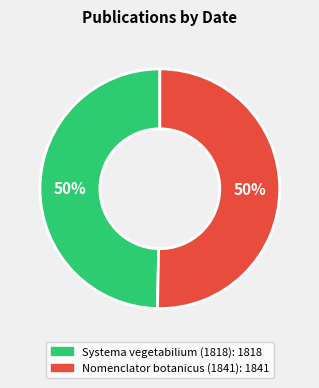

To the nearest percent, what is the combined percentage of Systema vegetabilium (1818) and Nomenclator botanicus (1841)?

100%